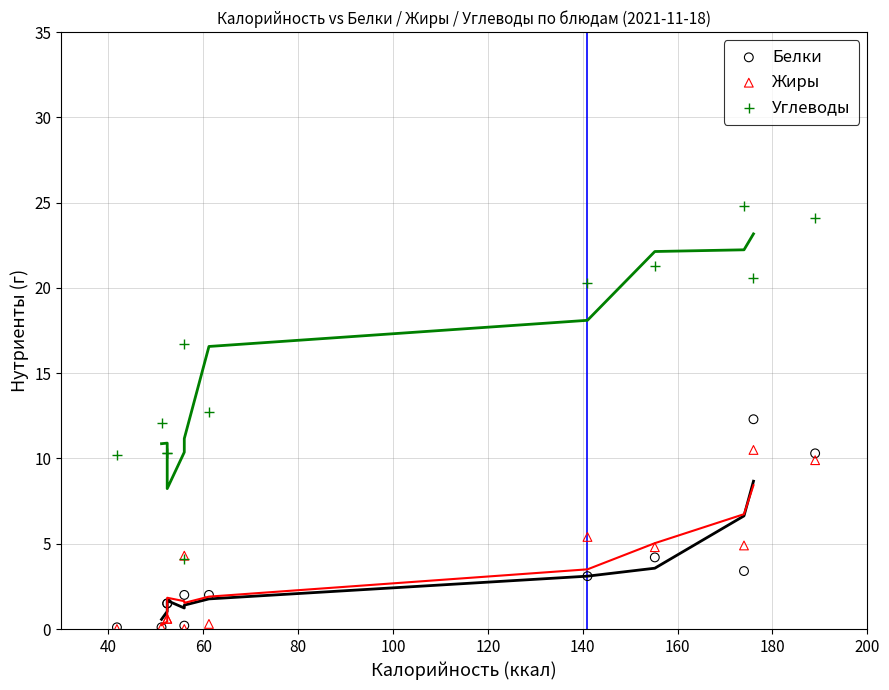

Which series has the widest spread of Y values?

Углеводы